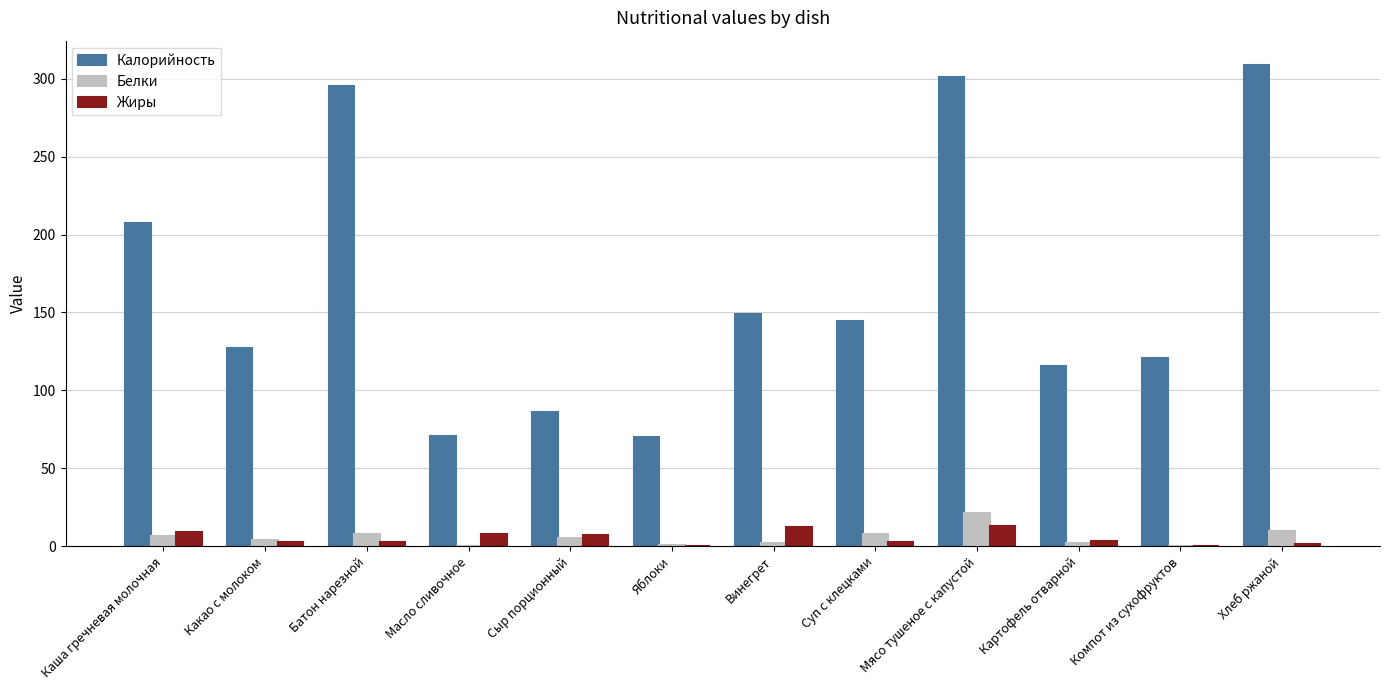

Is the value of Калорийность at Картофель отварной greater than the value of Белки at Винегрет?

Yes